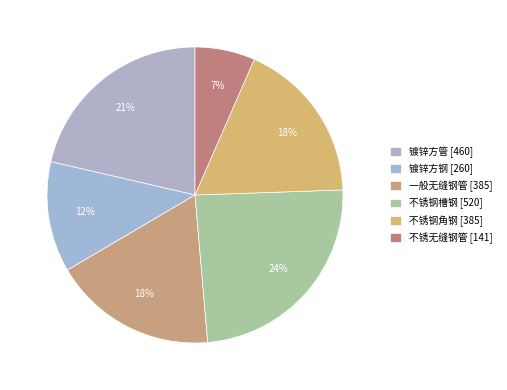

Which category has the biggest portion of the pie?

不锈钢槽钢 [520]